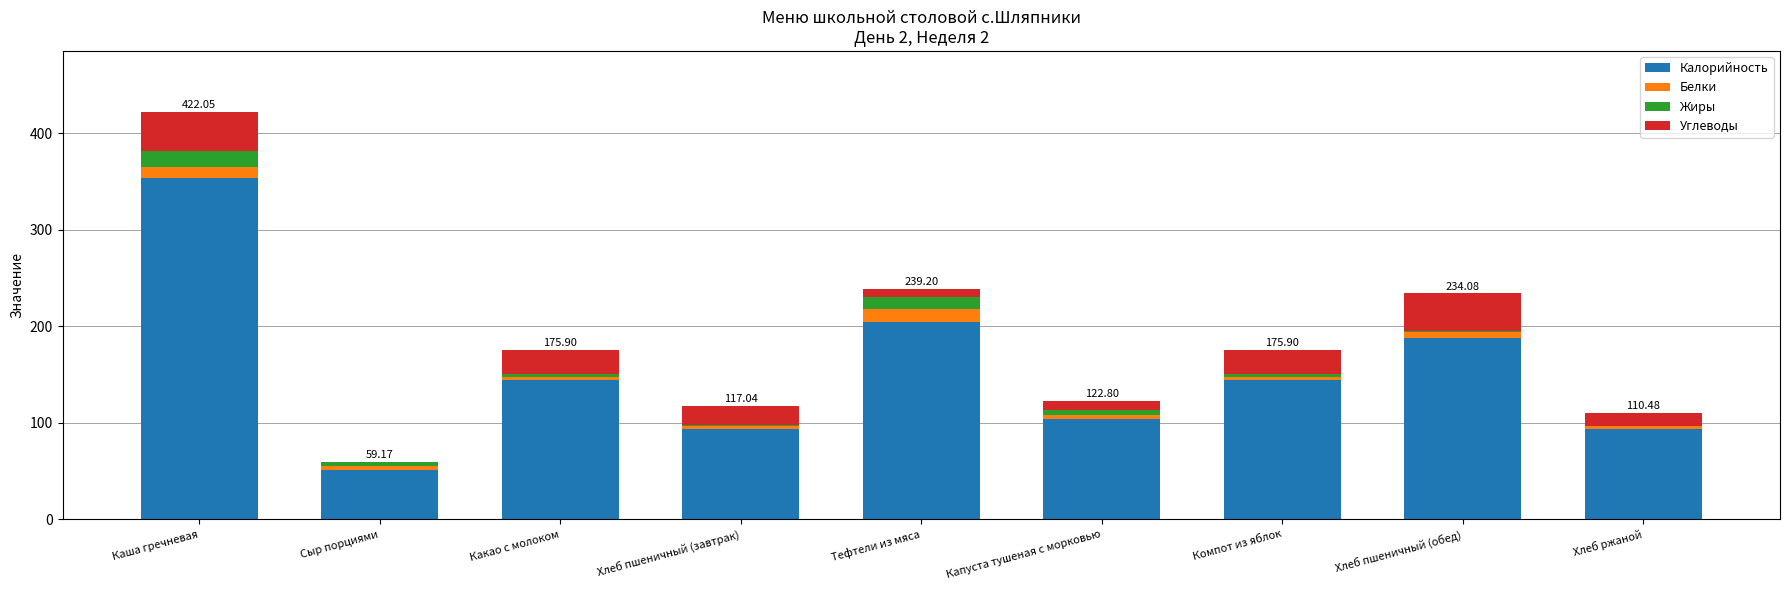

Are the bars horizontal?

No